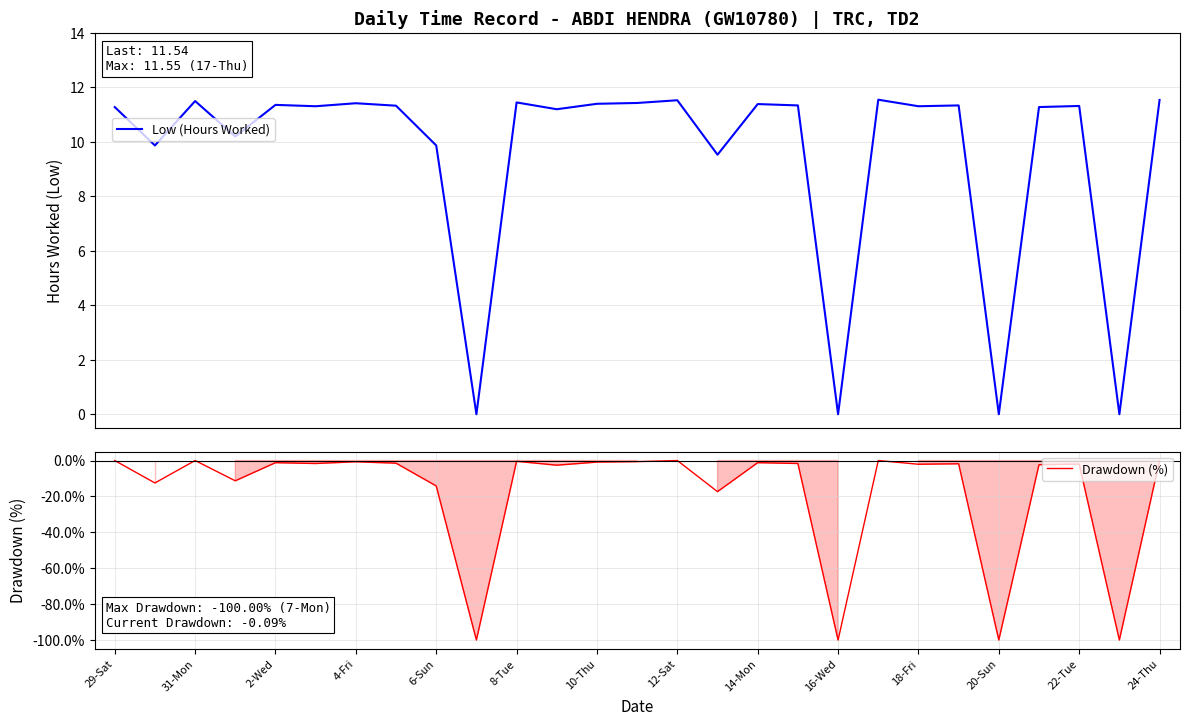

True or false: Drawdown (%) and Low (Hours Worked) intersect in this chart.

False